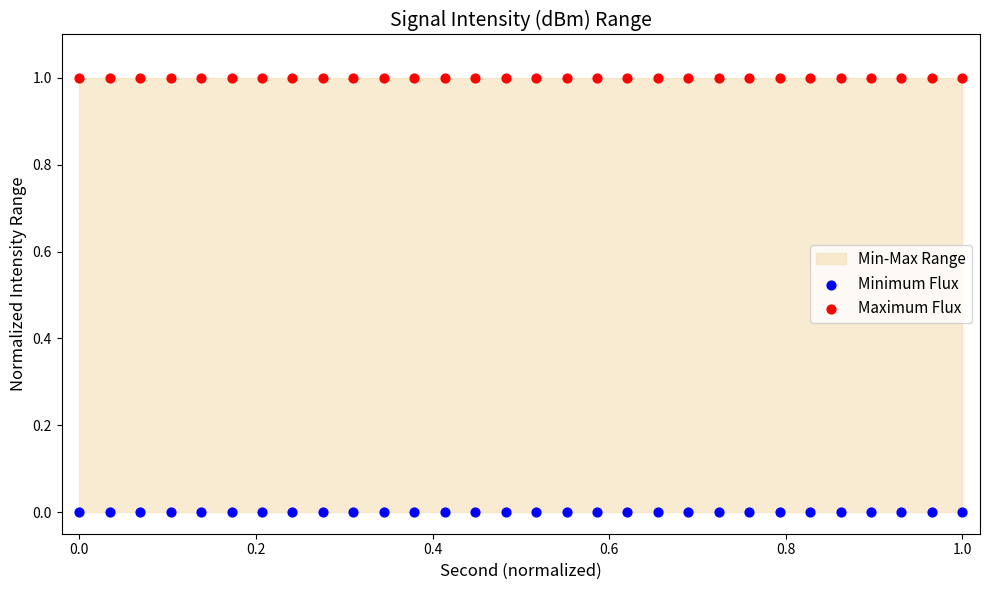

Which series contains the highest Y value?

Maximum Flux